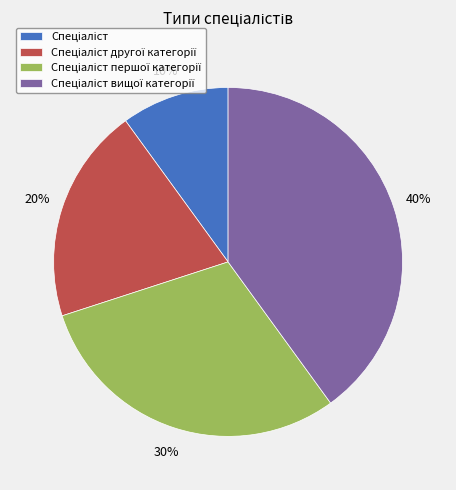

Does any single category account for the majority?

No